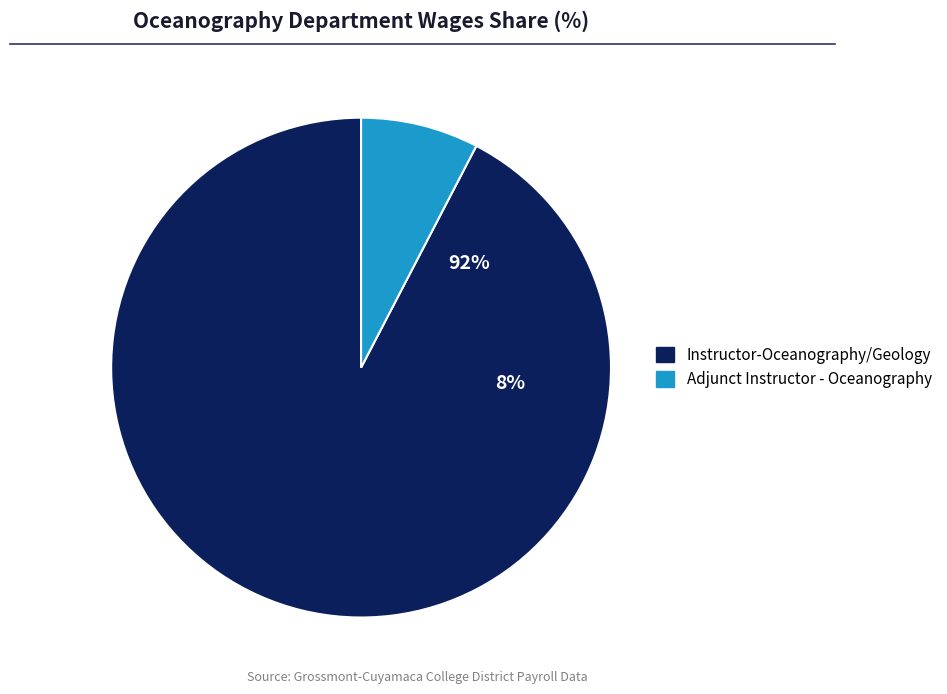

What is the largest slice in the pie chart?

Instructor-Oceanography/Geology